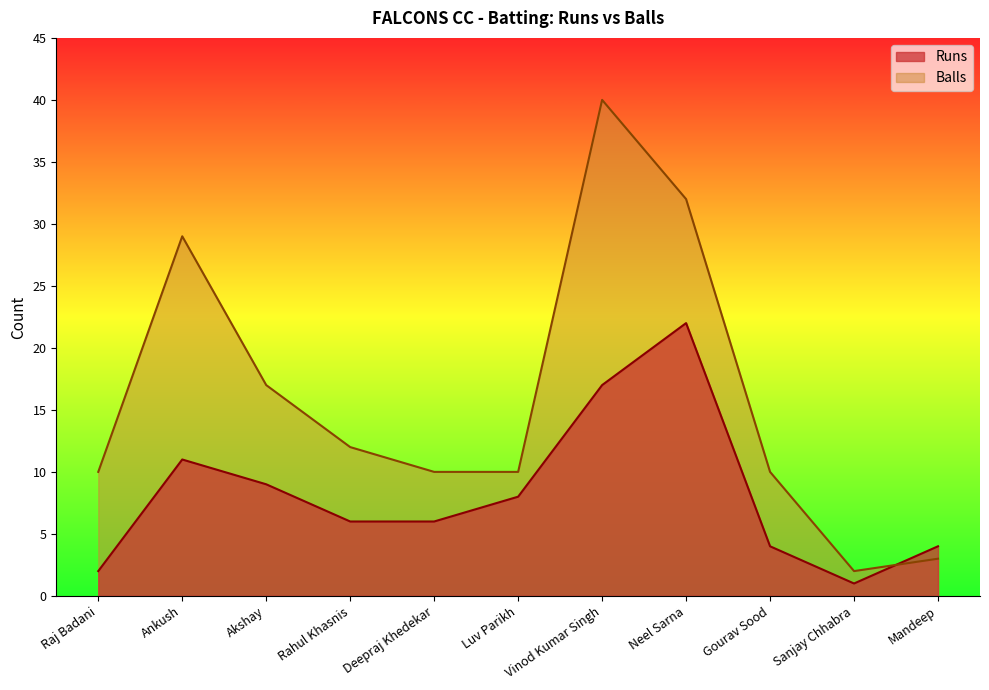

What is the difference between the maximum and minimum values in the Runs series?

21